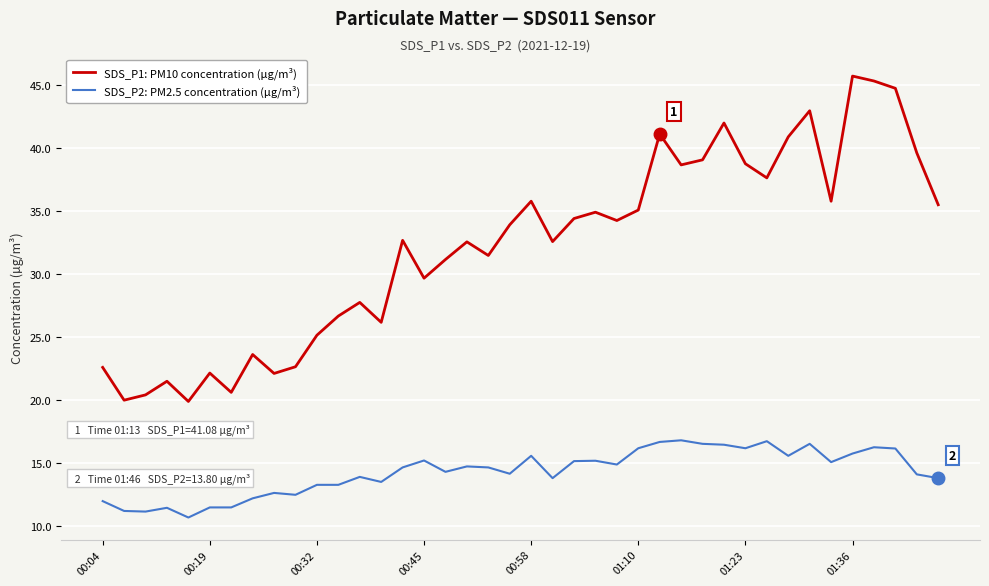

What is the minimum value for SDS_P2: PM2.5 concentration (µg/m³)?

10.7